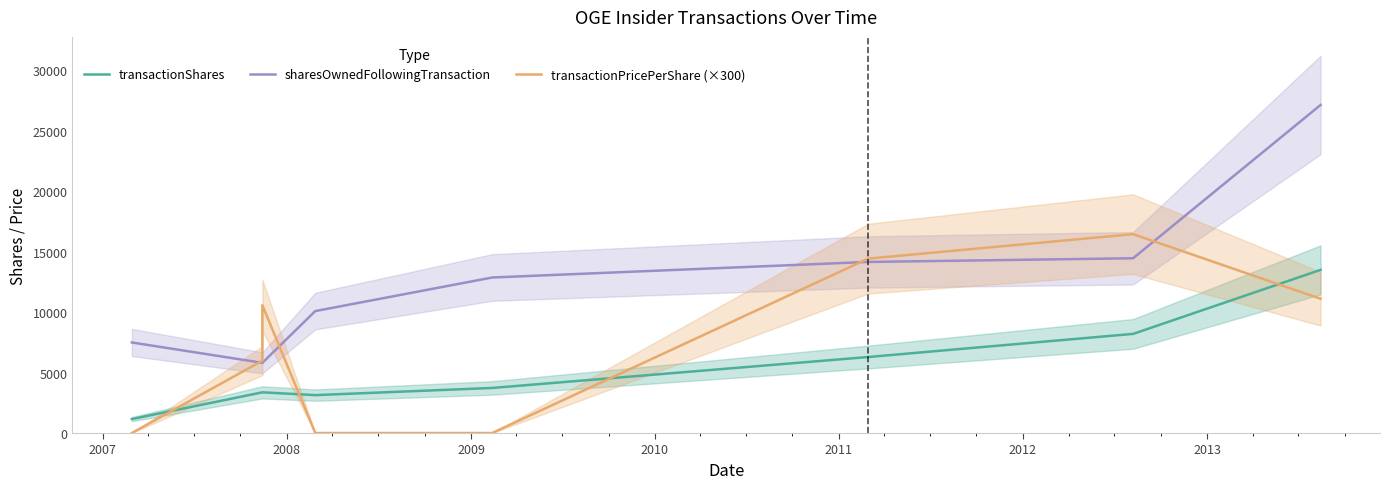

Between 2010 and 2011, which is larger?

2011